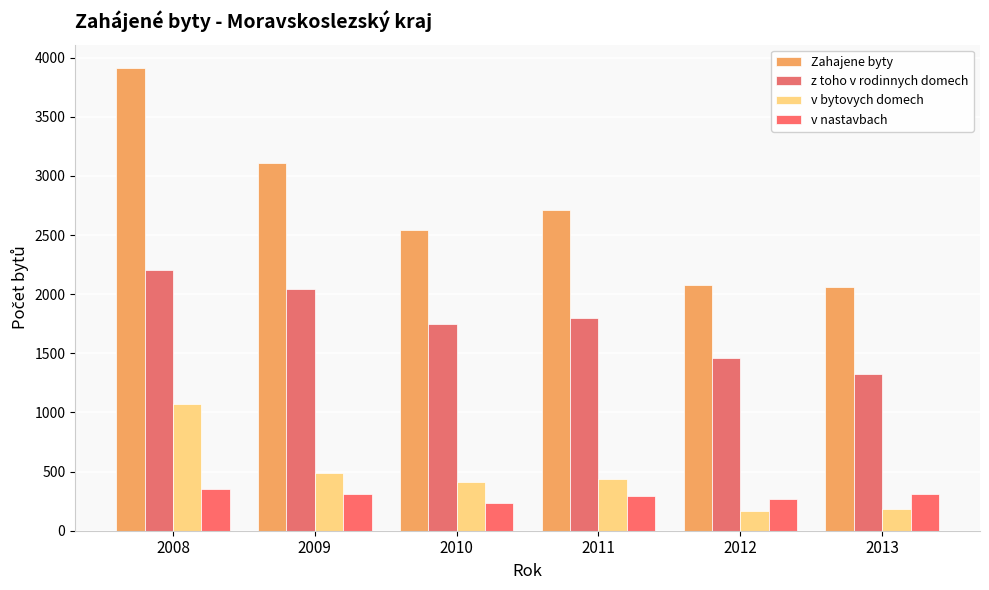

Reading left to right, transcribe all the data shown in this chart.

Zahajene byty: 3914	3112	2541	2711	2074	2062
z toho v rodinnych domech: 2208	2044	1750	1797	1460	1328
v bytovych domech: 1075	490	415	438	169	180
v nastavbach: 350	313	237	290	264	314